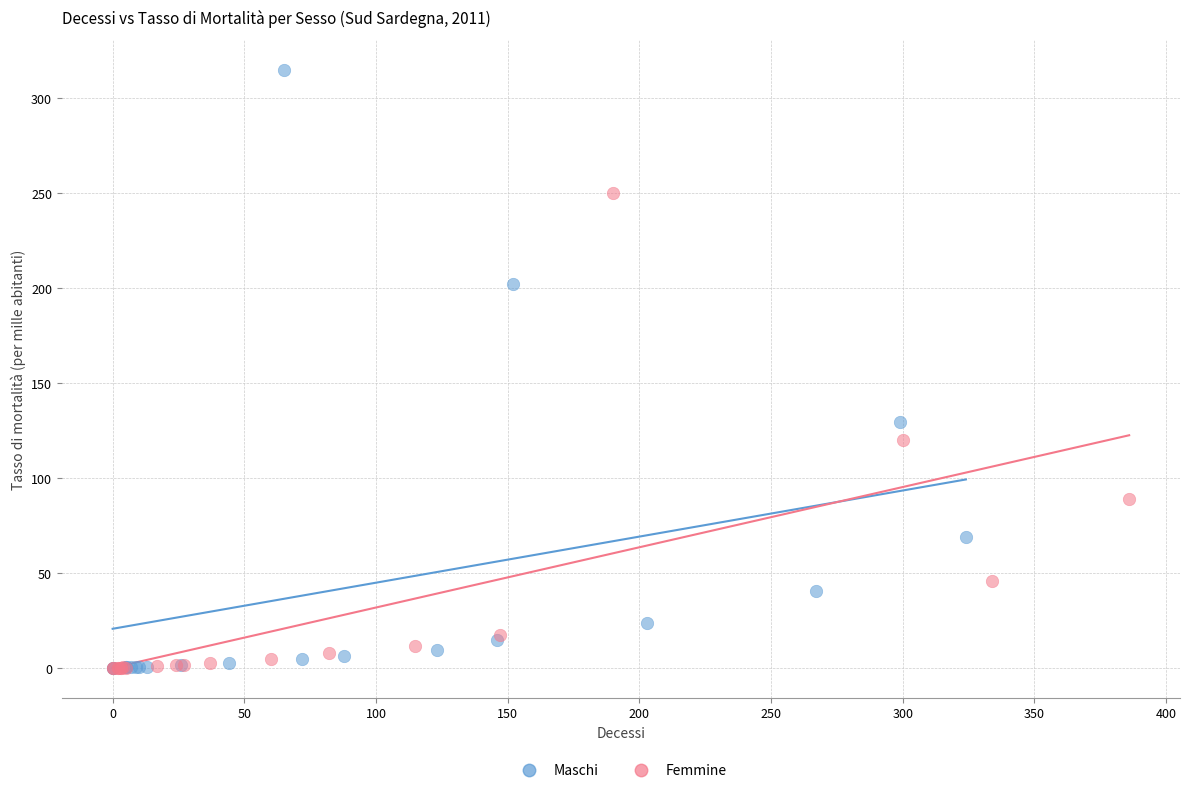

Which series reaches the maximum Y coordinate?

Maschi